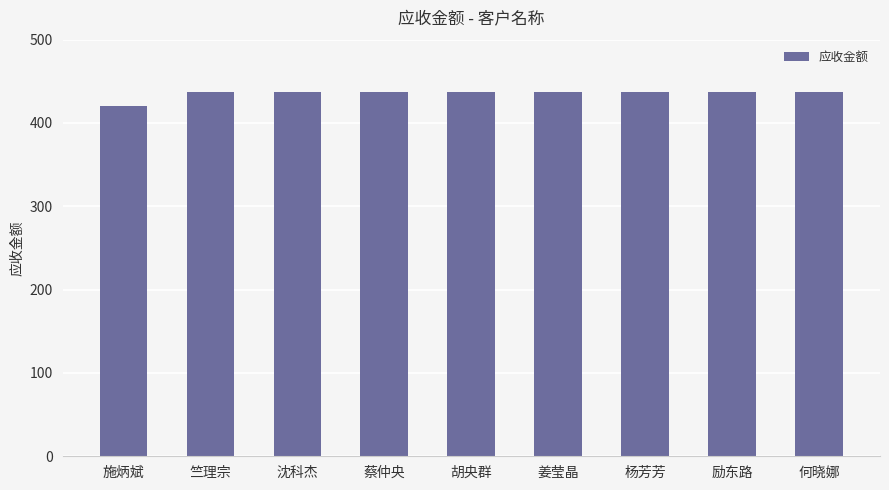

Is it true that the value at 施炳斌 is 266.3?

False